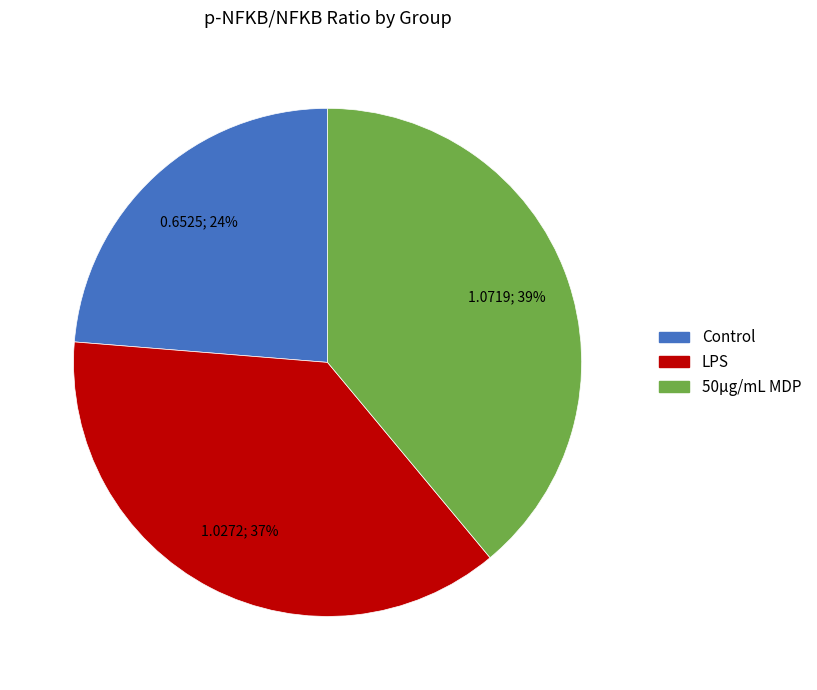

Is it true that 50μg/mL MDP is 39% of the pie?

True